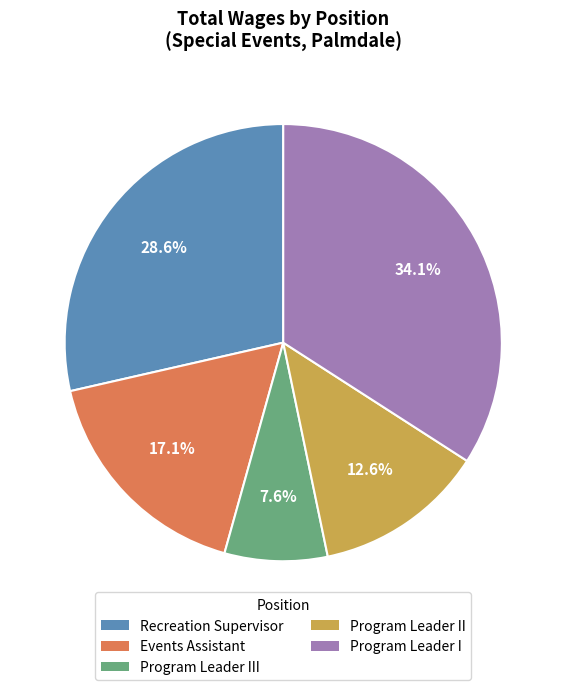

Does any single category account for the majority?

No